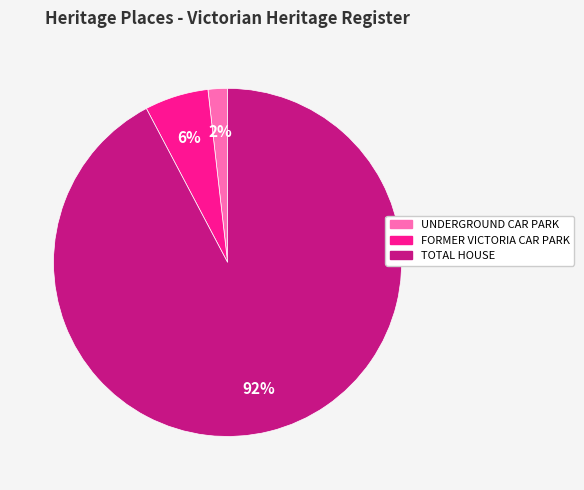

Is it true that FORMER VICTORIA CAR PARK is 1% of the pie?

False